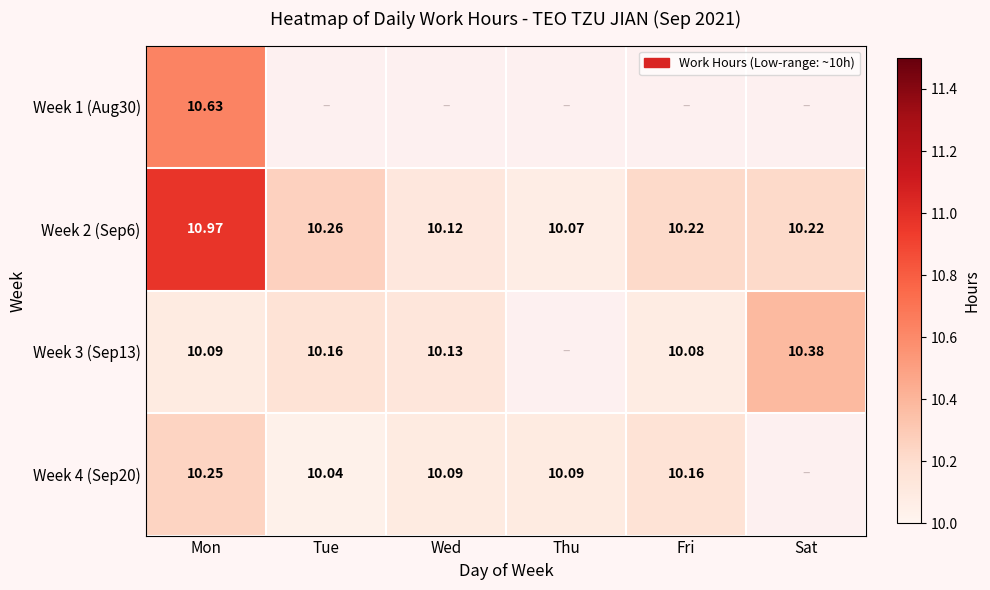

Read the Week 2 (Sep6) value at Sat.

10.2